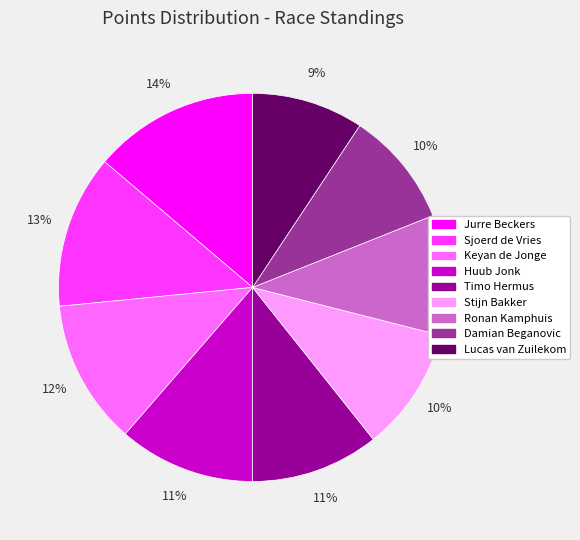

Combined, do Keyan de Jonge and Stijn Bakker account for over 50%?

No